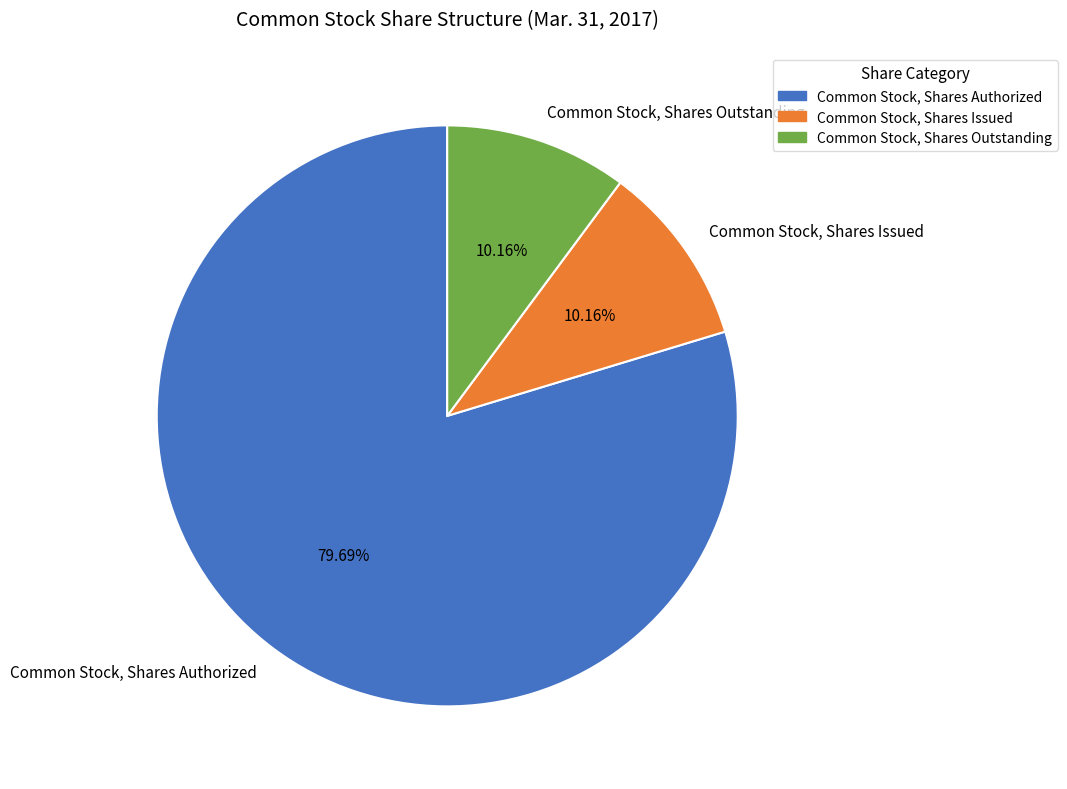

Which slice is the largest?

Common Stock, Shares Authorized